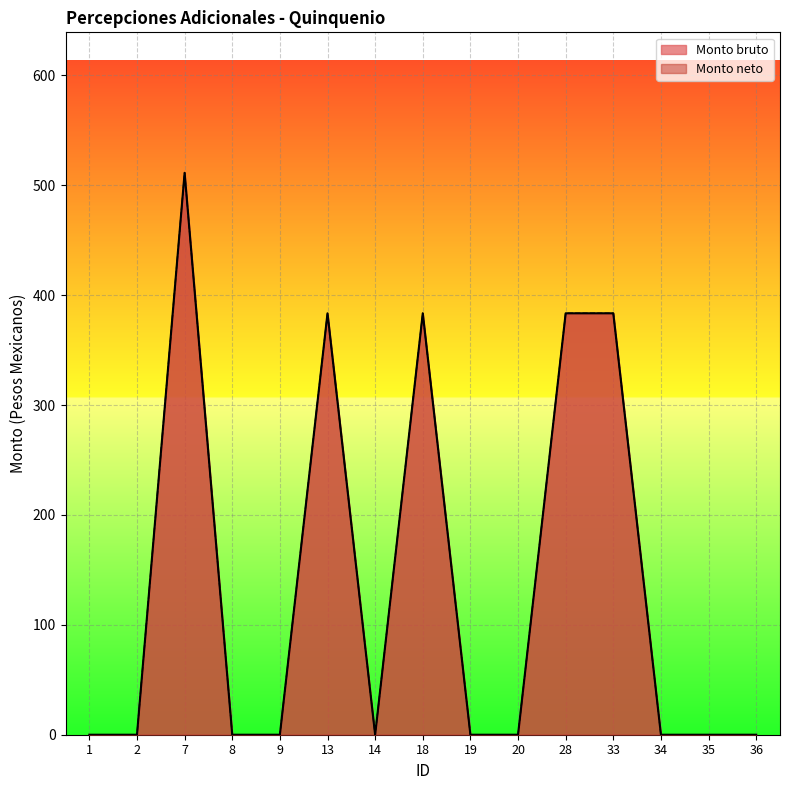

What is the sum of all Monto bruto values?

2045.3